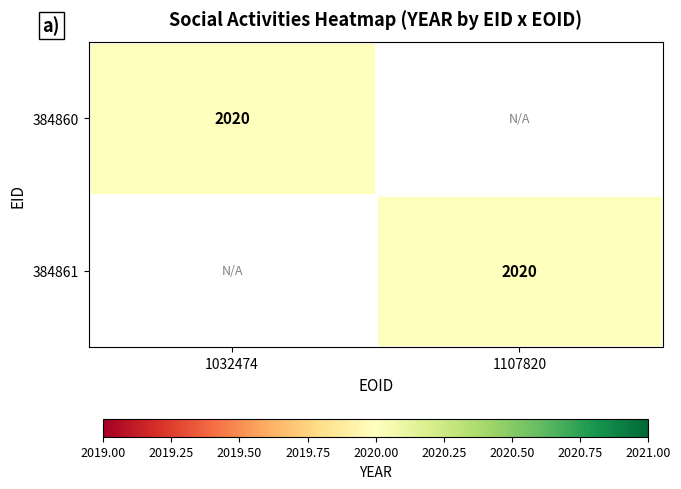

True or false: 384860 has a value of 3472 at 1032474.

False